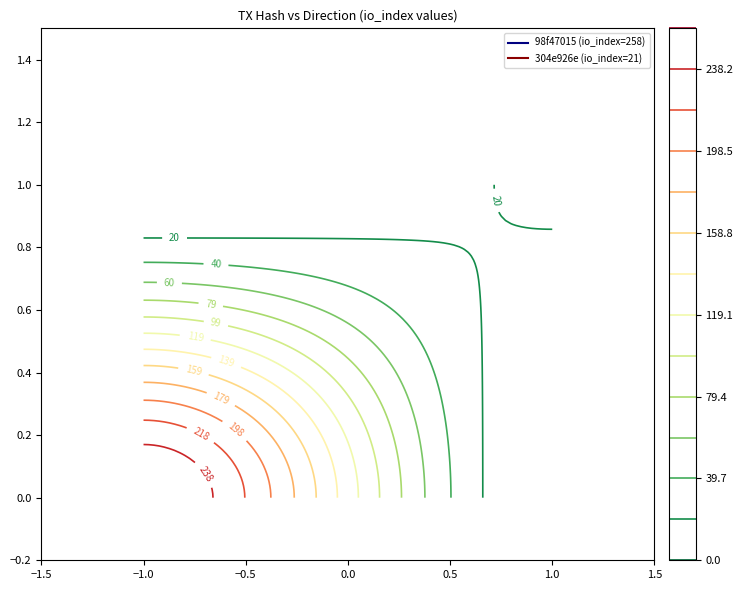

Reading left to right, what are all the values shown in this chart?

98f47015: direction=-1	io_index=258
304e926e: direction=1	io_index=21